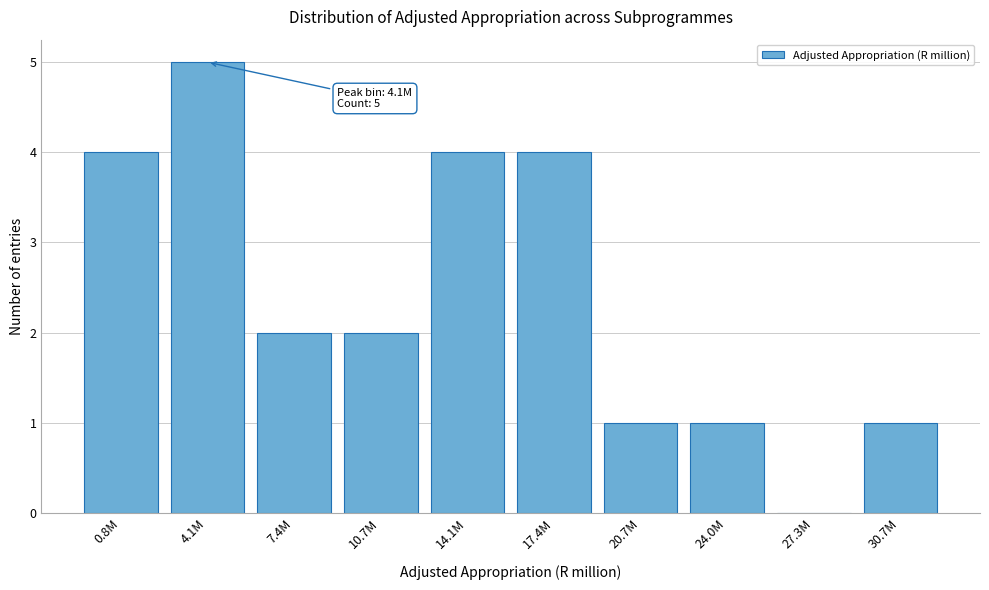

Reading left to right, list all the values displayed in this chart.

0.8M=4	4.1M=5	7.4M=2	10.7M=2	14.1M=4	17.4M=4	20.7M=1	24.0M=1	27.3M=0	30.7M=1